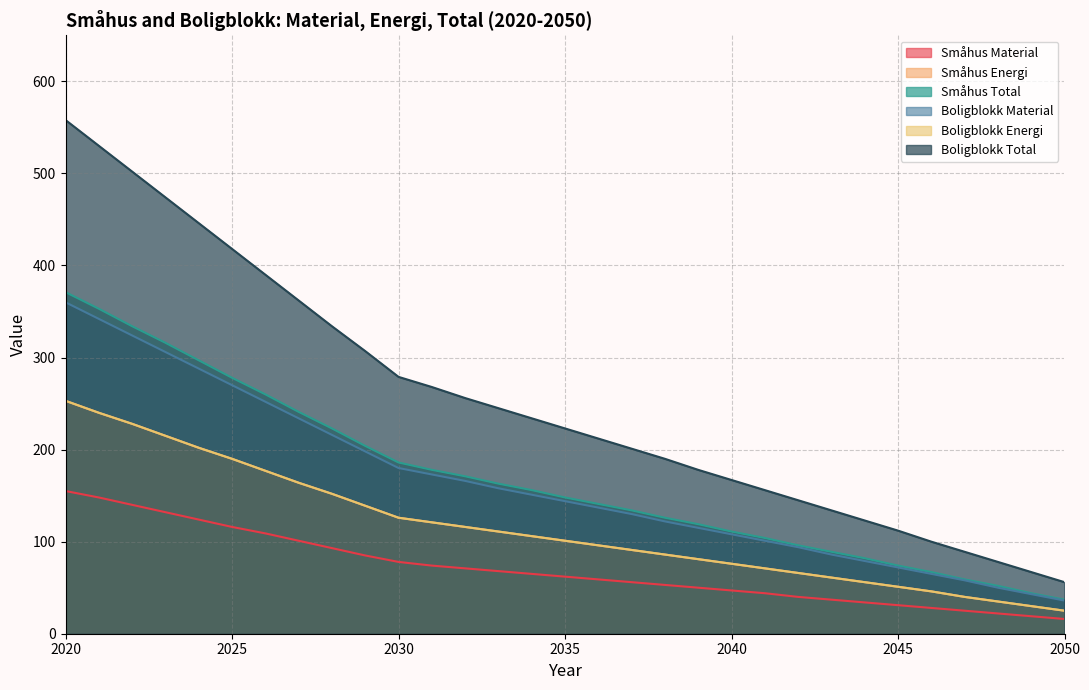

List the labels in order of Boligblokk Energi value, smallest first.

2050, 2049, 2048, 2047, 2046, 2045, 2044, 2043, 2042, 2041, 2040, 2039, 2038, 2037, 2036, 2035, 2034, 2033, 2032, 2031, 2030, 2029, 2028, 2027, 2026, 2025, 2024, 2023, 2022, 2021, 2020